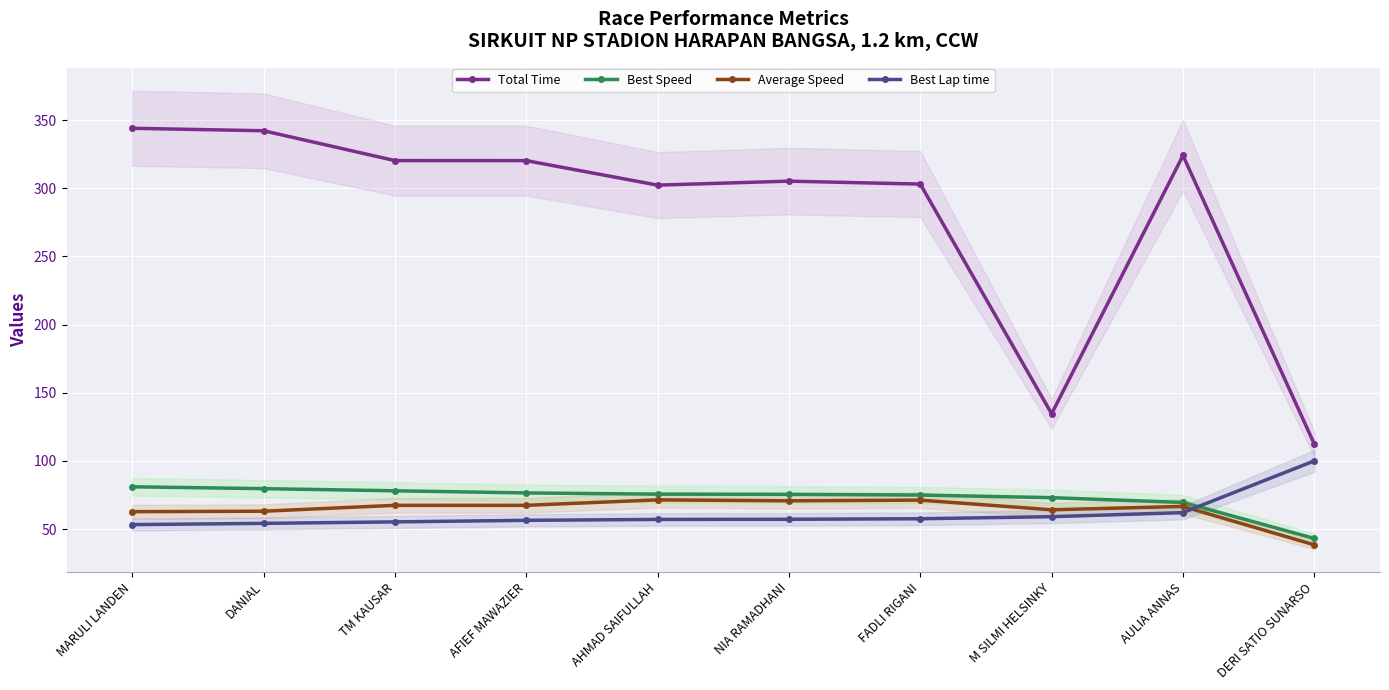

What is the label of the 1st point from the left?

MARULI LANDEN